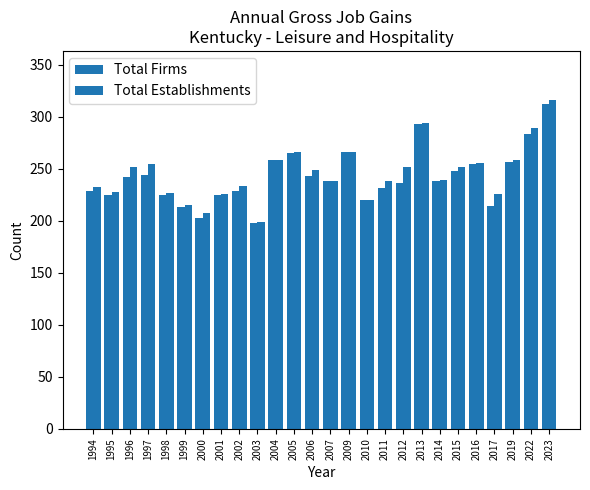

What is the difference between the second highest and minimum values in the Total Firms series?

95